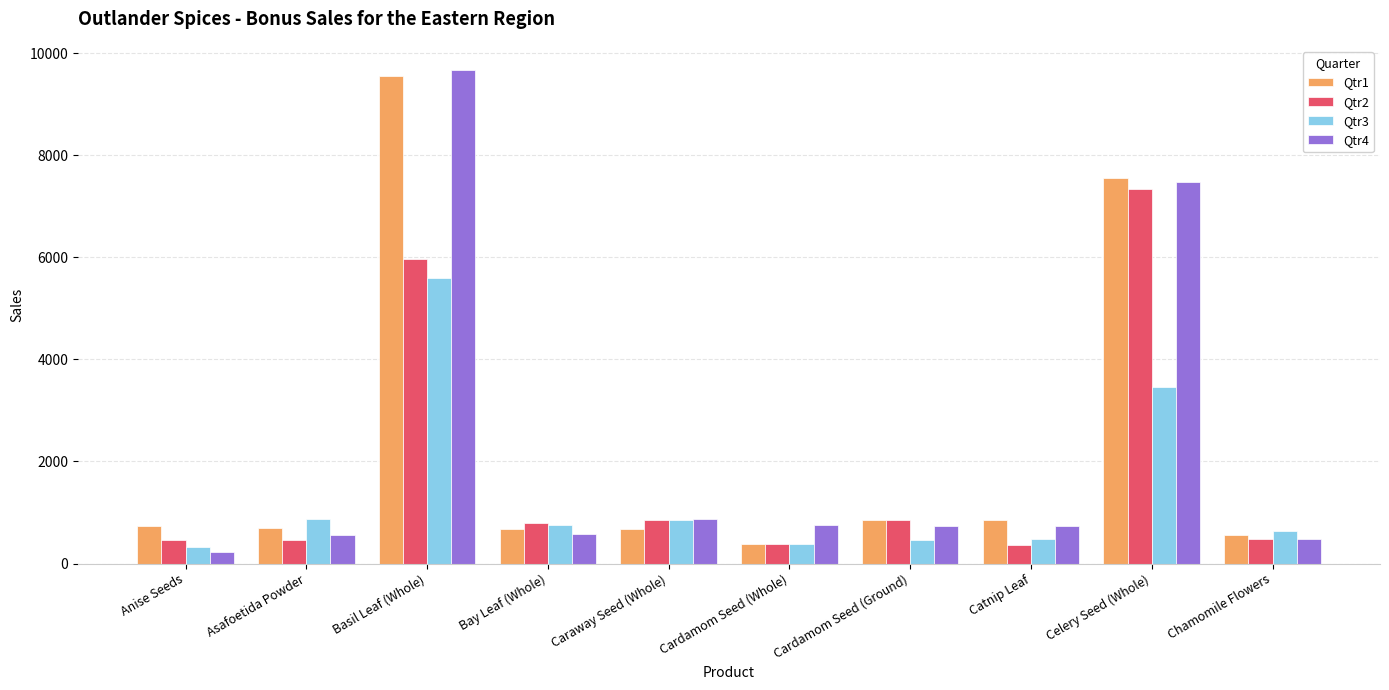

At Anise Seeds, list the series in order from largest to smallest.

Qtr1, Qtr2, Qtr3, Qtr4